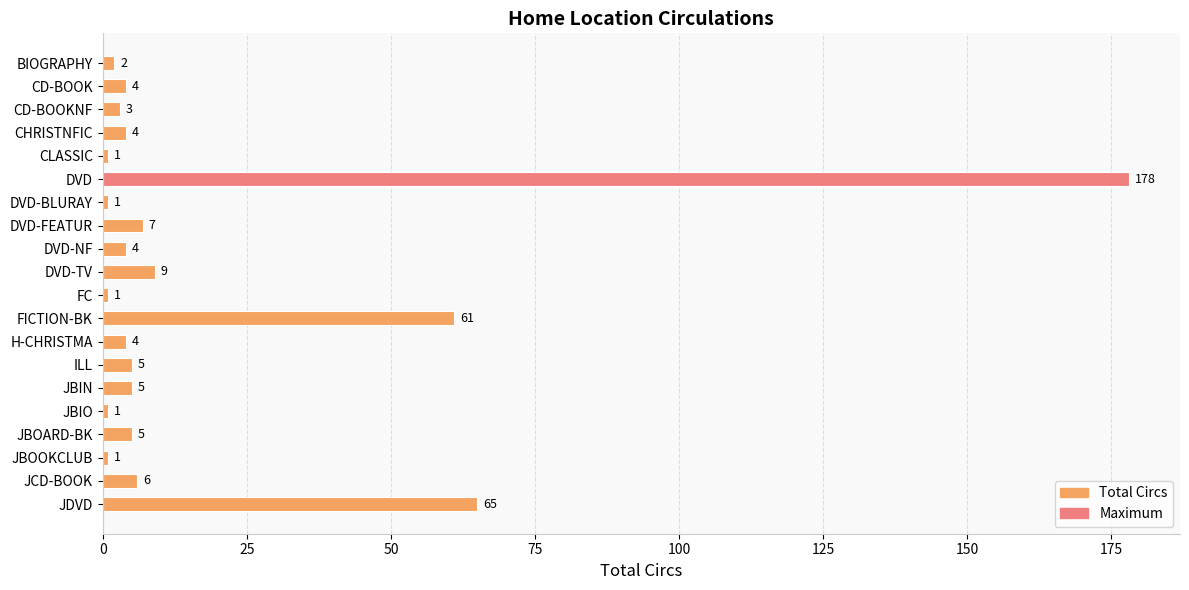

How many values are below 4?

7